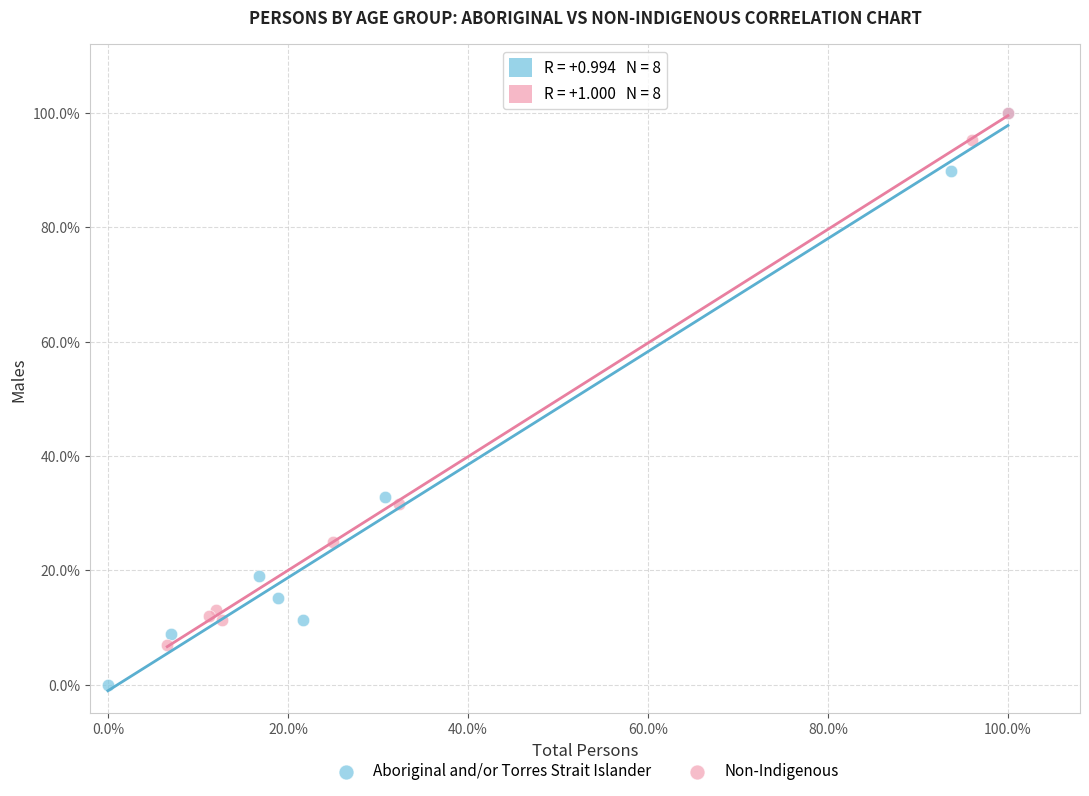

Which series has the largest Y range (max minus min)?

Aboriginal and/or Torres Strait Islander